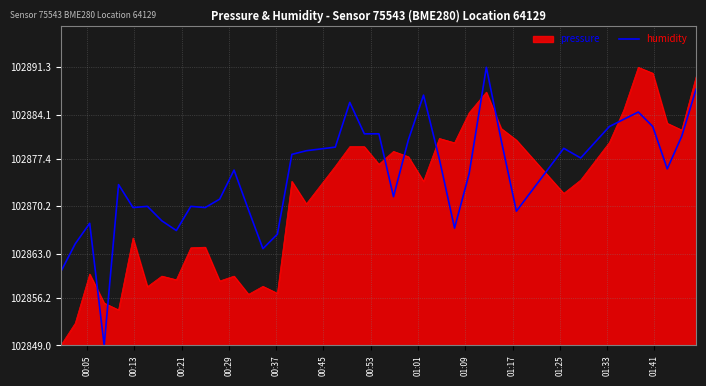

Does the chart display data point markers on the line(s)?

No